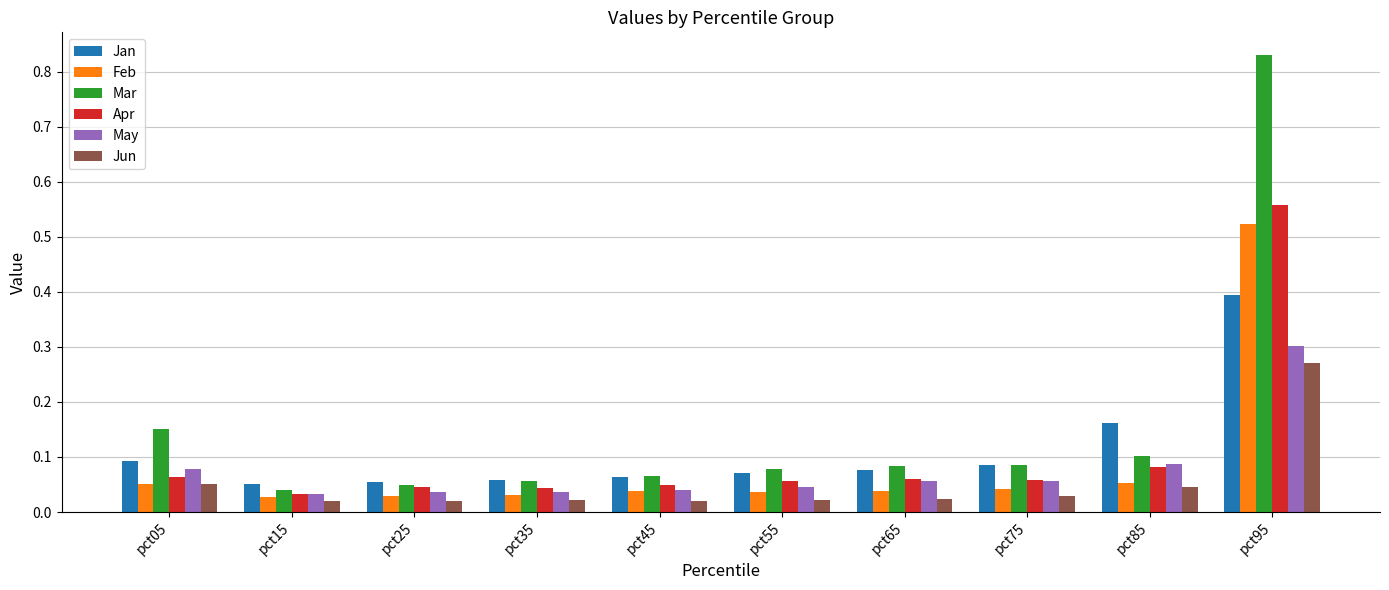

Which category has the highest value in the Jan series?

pct95